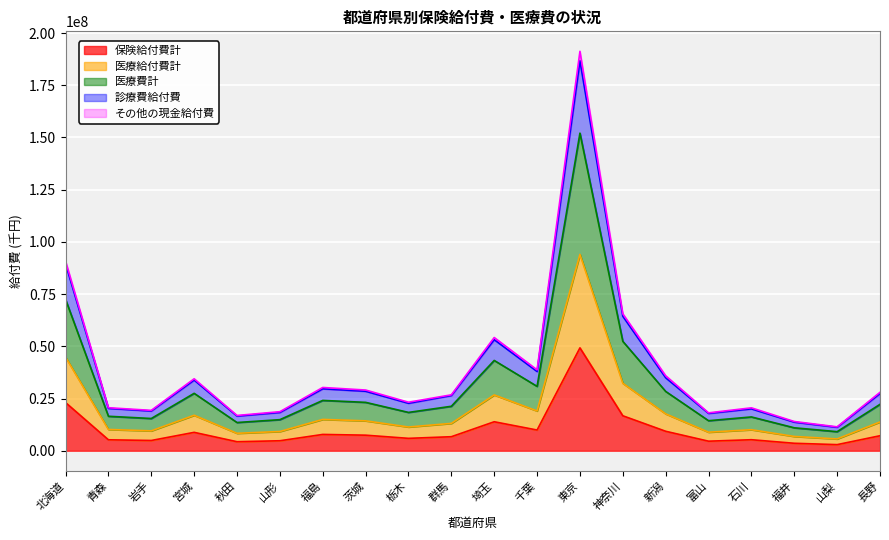

What is the label of the 16th point from the left?

富山